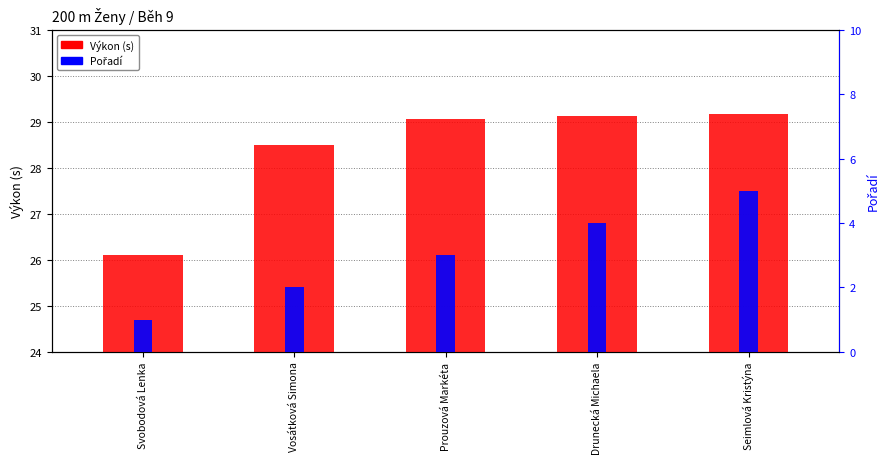

What is the value of the Výkon (s) bar at the 4th from the left?

29.1